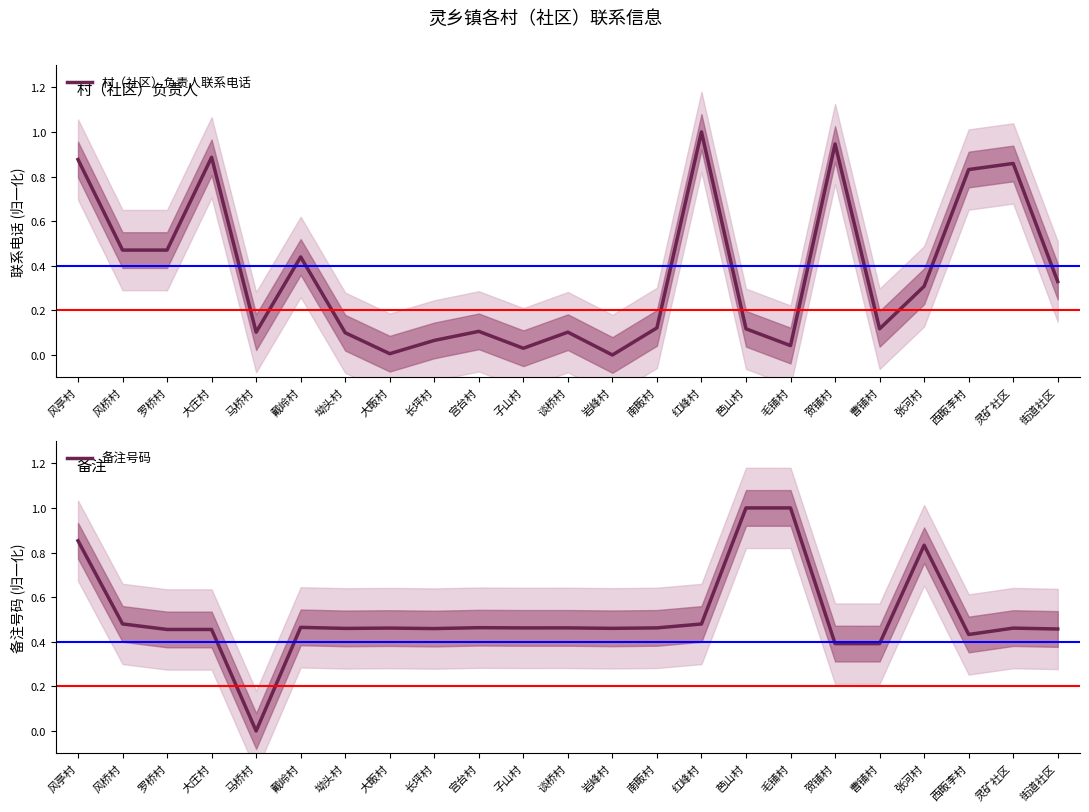

Between 坳头村 and 大庄村, which is larger?

大庄村